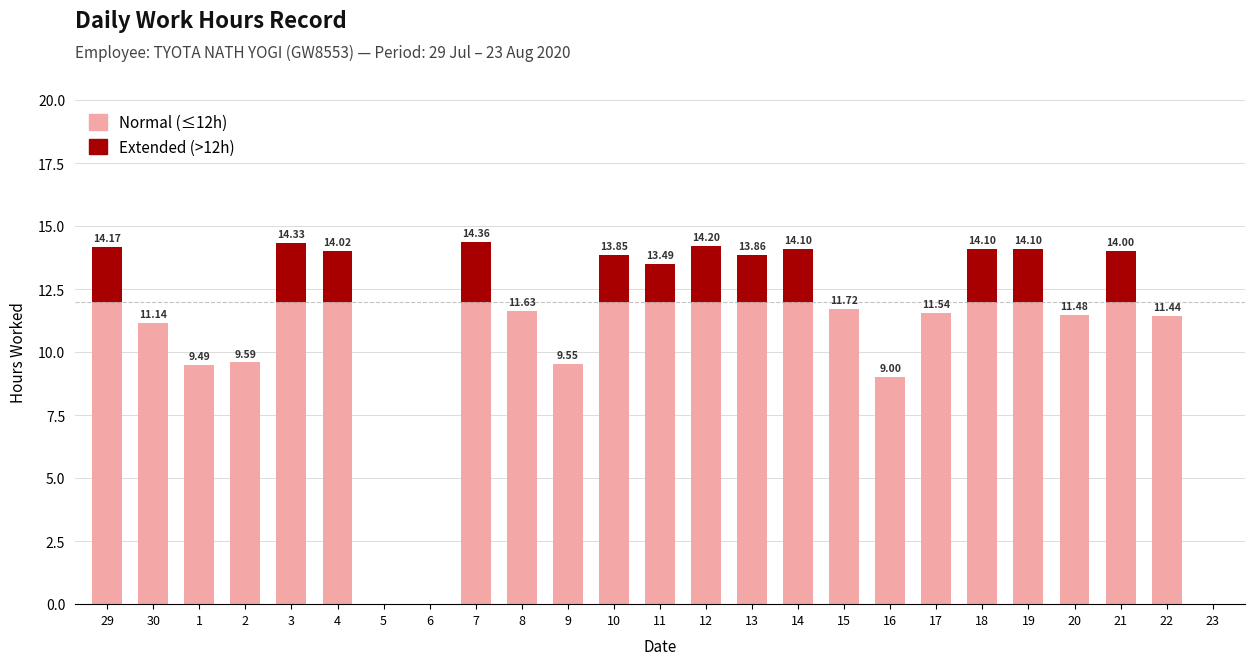

What is the total value across all series at 13?

13.9